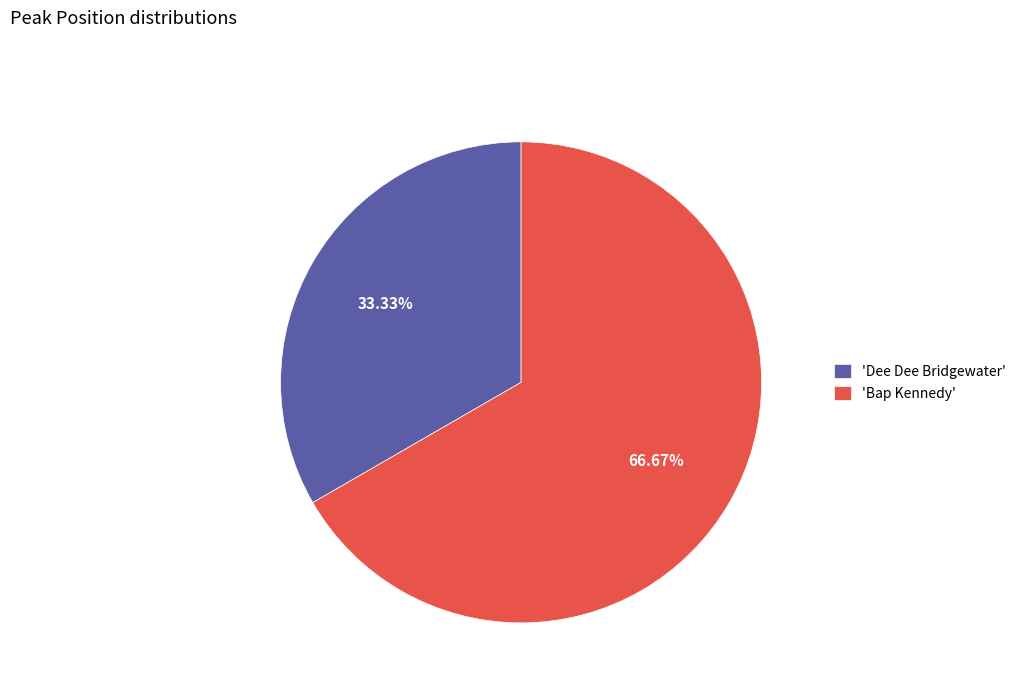

Is the sum of 'Dee Dee Bridgewater' and 'Bap Kennedy' greater than half?

Yes